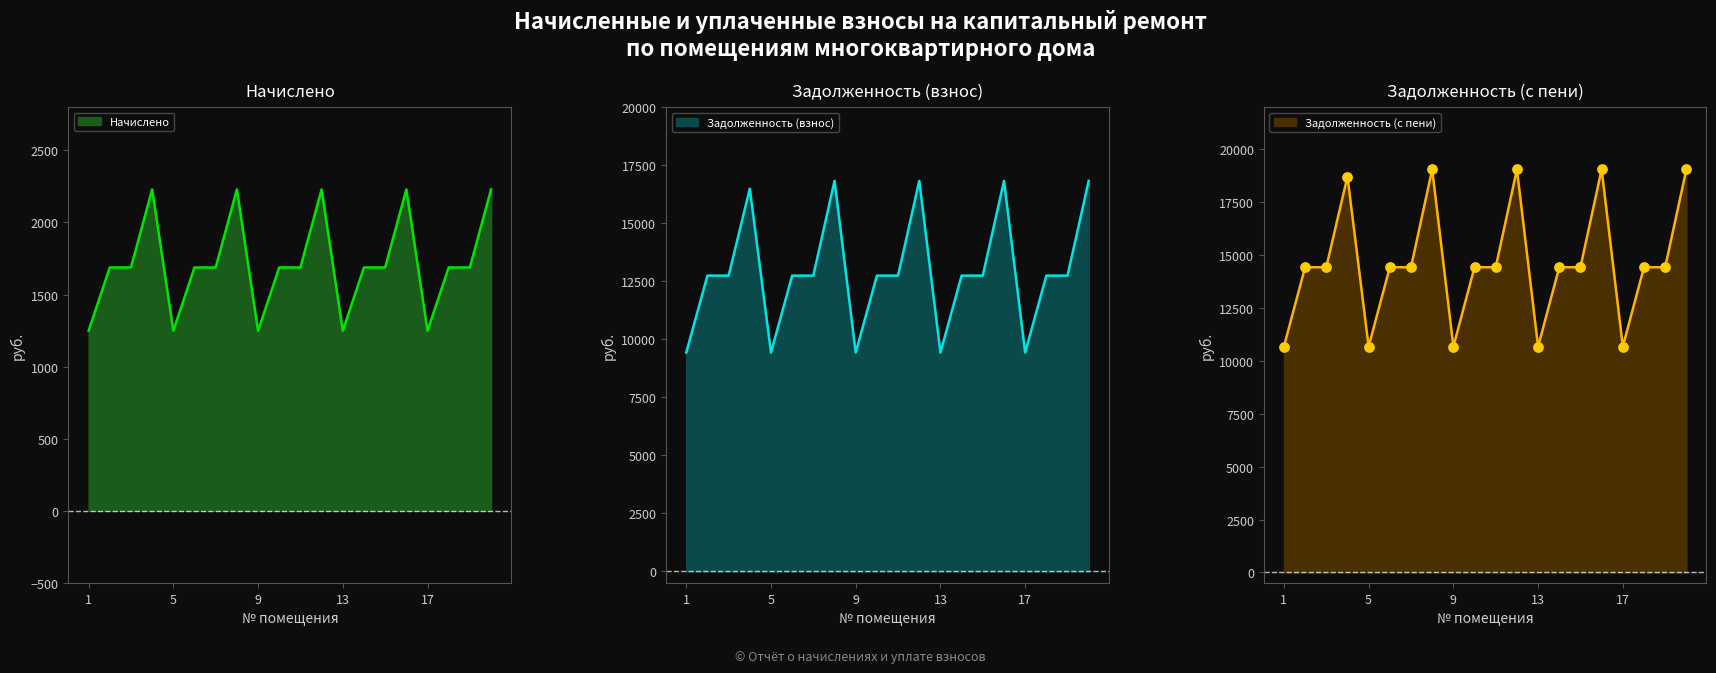

What is the maximum value for Начислено?

2228.3